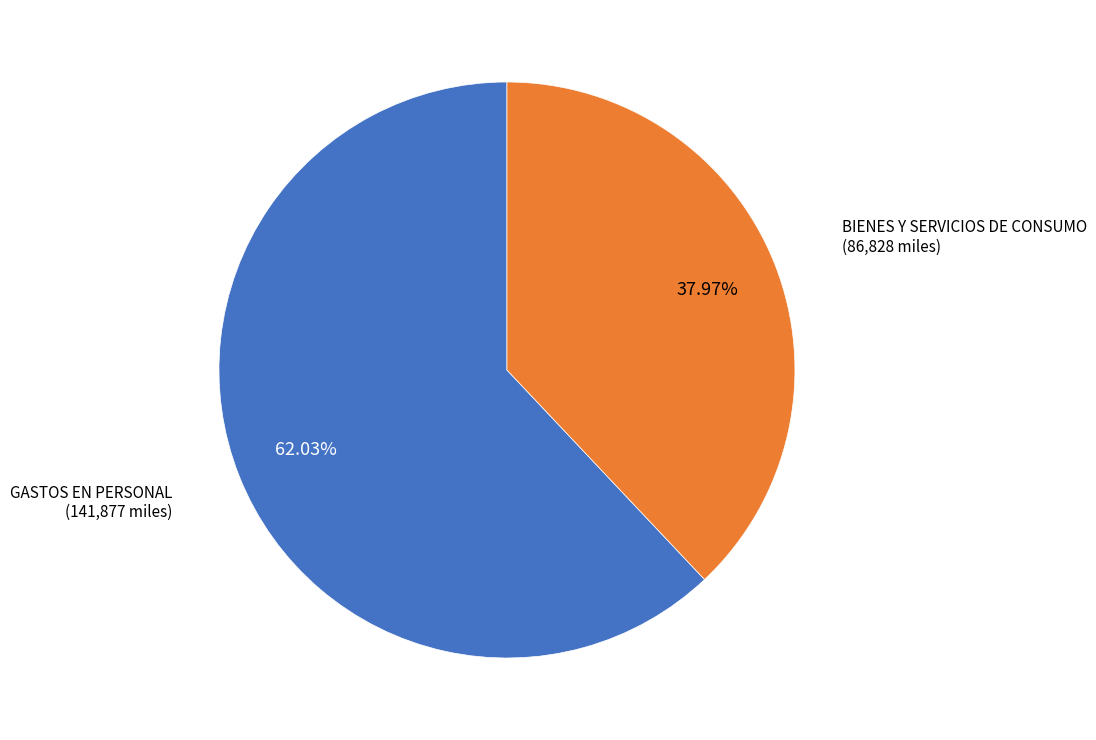

To the nearest percent, what portion does BIENES Y SERVICIOS DE CONSUMO represent?

38%